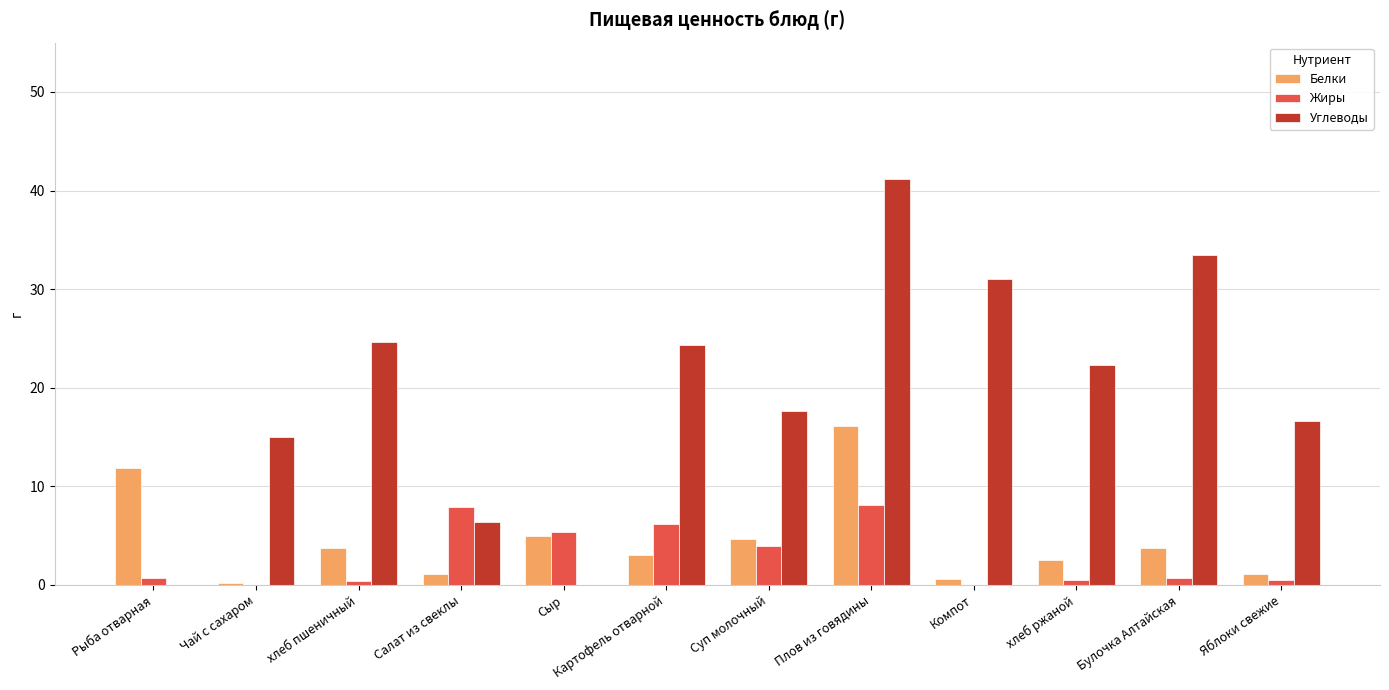

How many groups of bars are there?

12